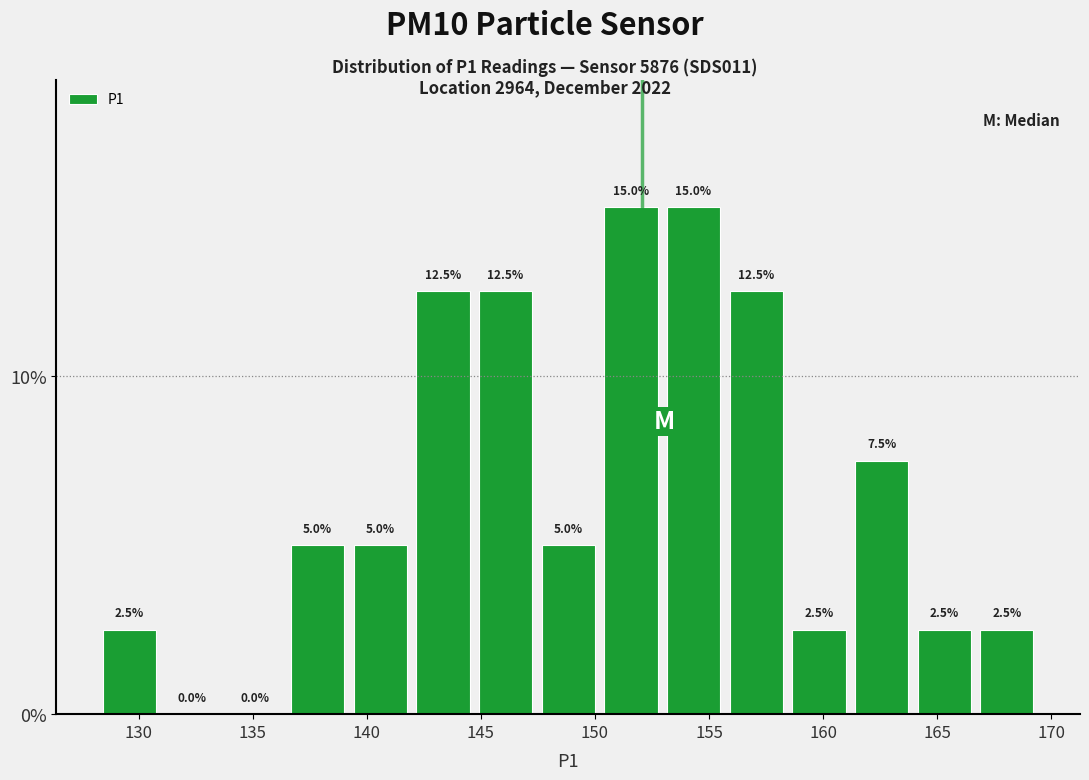

How tall is the bar that spans 155.5 to 158.5 on the x-axis? The bar edges are not printed on the chart, so give them approximately, as read against the axis.

12.5